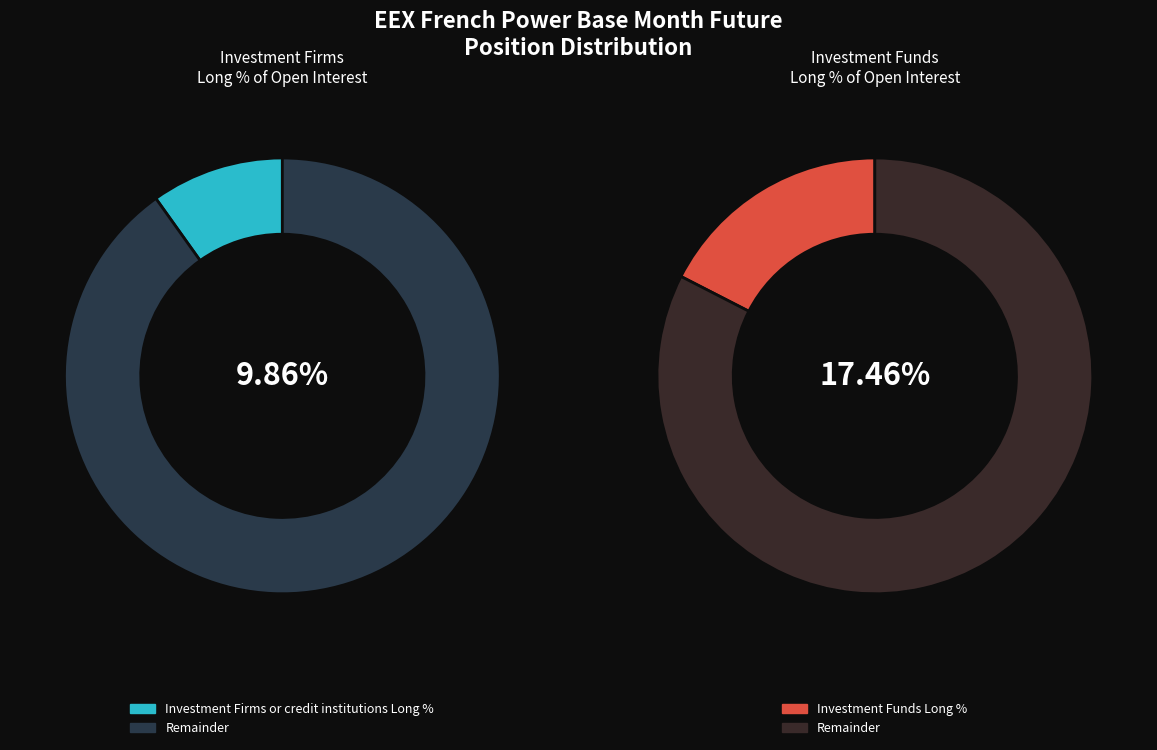

The Investment Funds slice represents 1% of the pie. True or false?

False